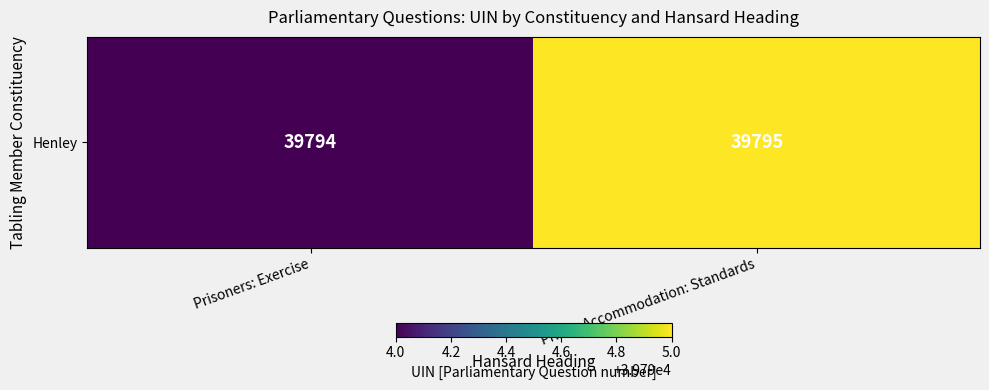

What is the difference between the values at Prisoners: Exercise and Prison Accommodation: Standards?

1